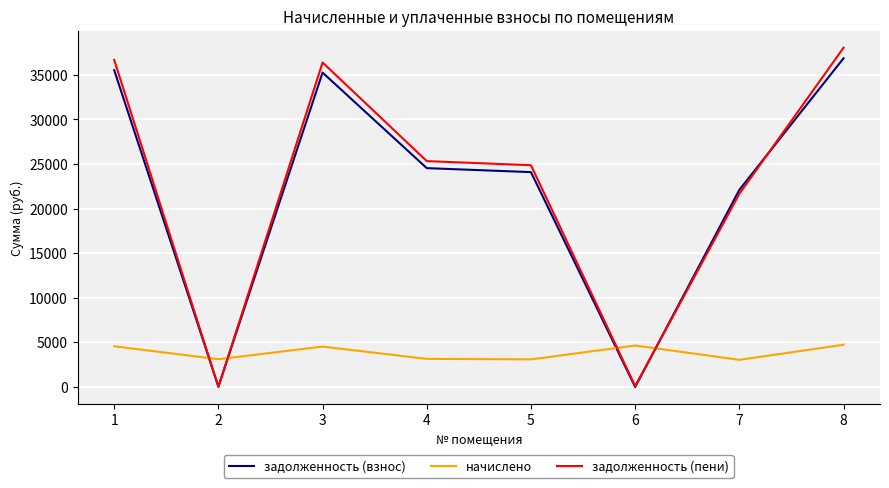

The value of задолженность (взнос) at 3 is 50674.7. True or false?

False